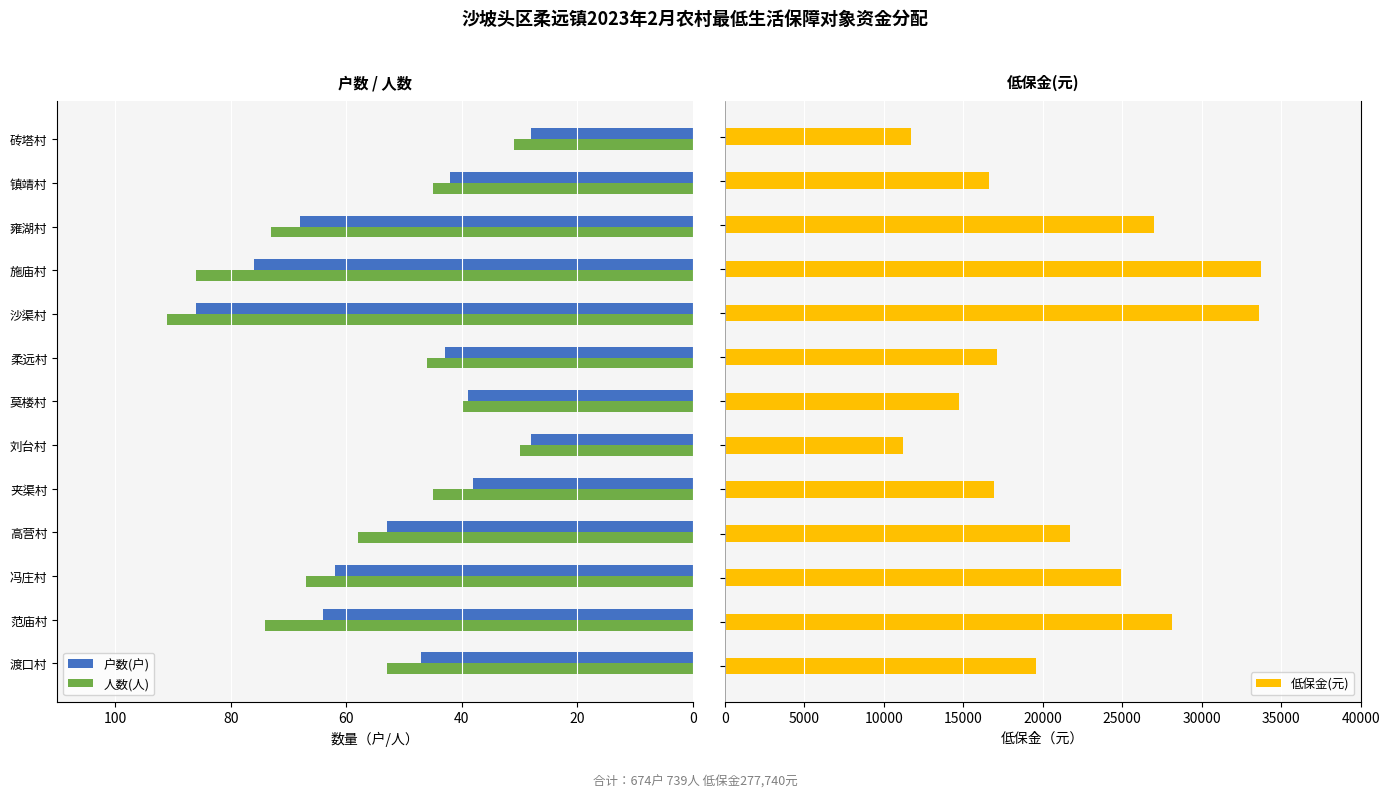

What is the lowest value of the 低保金(元) series?

11220